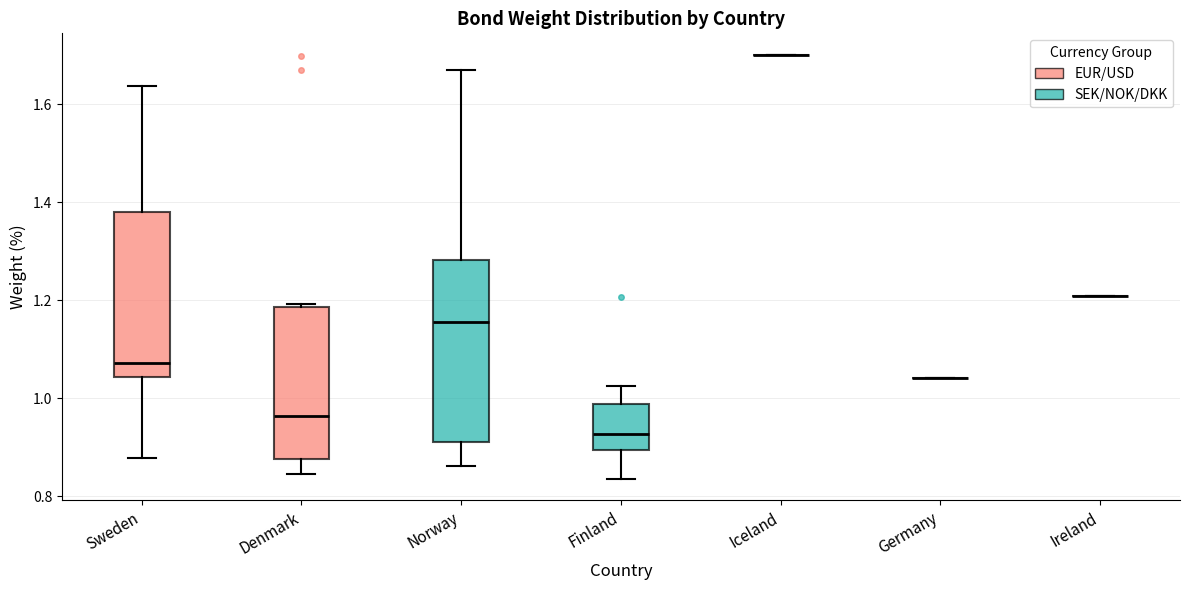

Reading left to right, transcribe this box plot: for each box, give where its median line is, the range the box spans, and where its two whiskers end, as read against the y-axis. The values are not printed on the chart, so give them approximately, as read against the axis.

Sweden: median 1.08, box 1.04 to 1.38, whiskers 0.88 to 1.64
Denmark: median 0.96, box 0.88 to 1.18, whiskers 0.84 to 1.20
Norway: median 1.16, box 0.92 to 1.28, whiskers 0.86 to 1.68
Finland: median 0.92, box 0.90 to 0.98, whiskers 0.84 to 1.02
Iceland: box collapsed to a line at 1.70, whiskers 1.70 to 1.70
Germany: box collapsed to a line at 1.04, whiskers 1.04 to 1.04
Ireland: box collapsed to a line at 1.20, whiskers 1.20 to 1.20